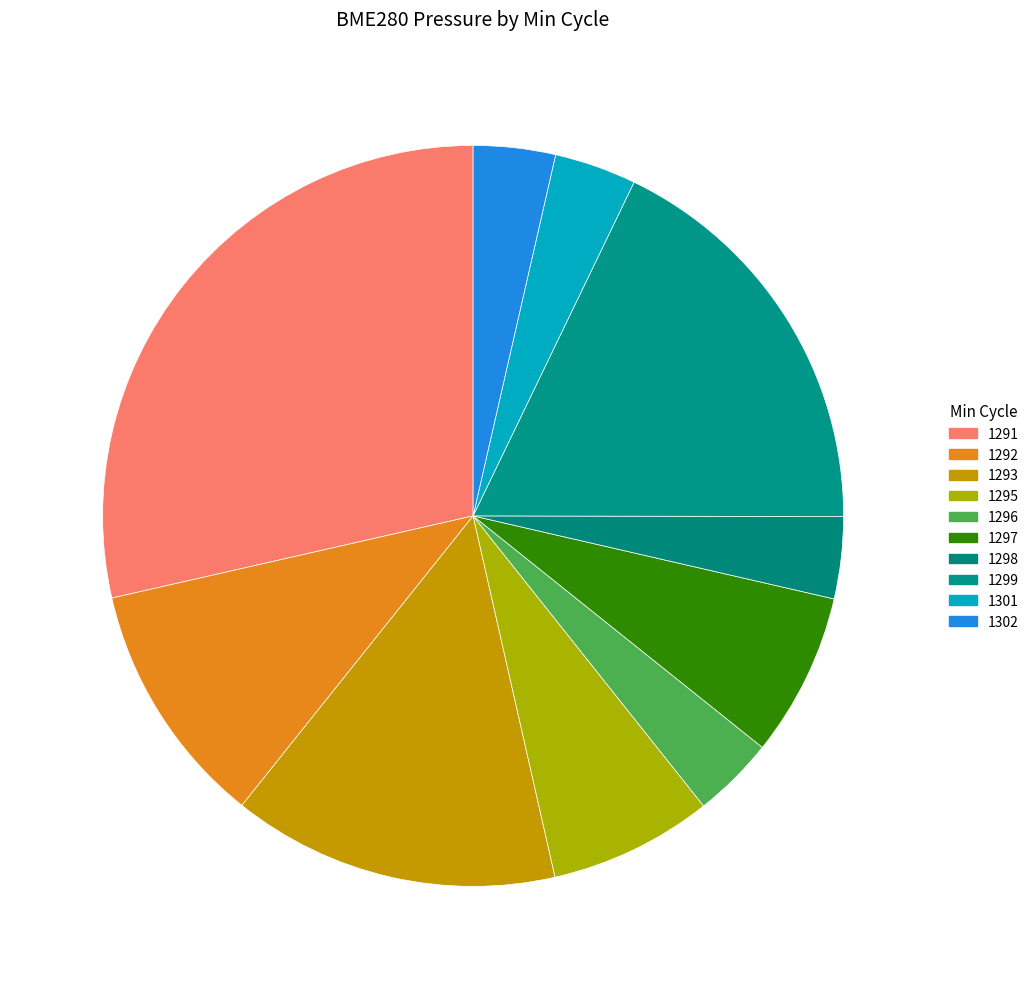

How many segments does this pie chart have?

10